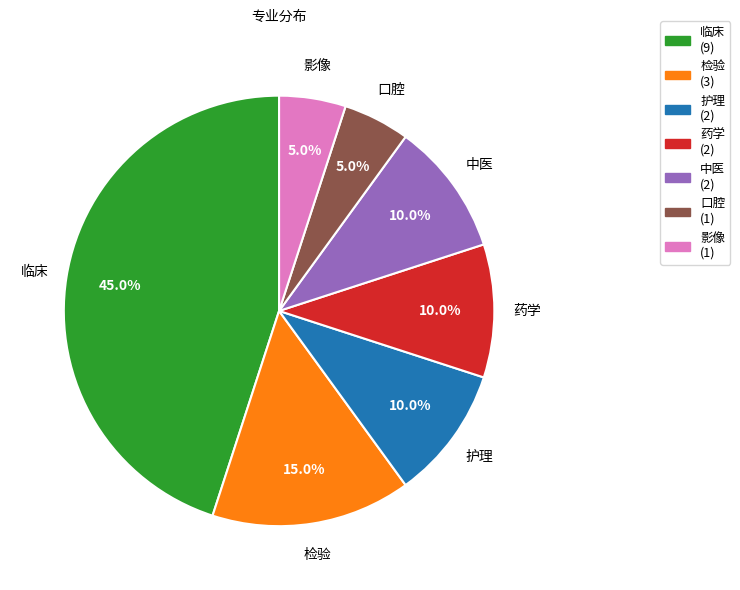

Is it true that 检验 is 7% of the pie?

False